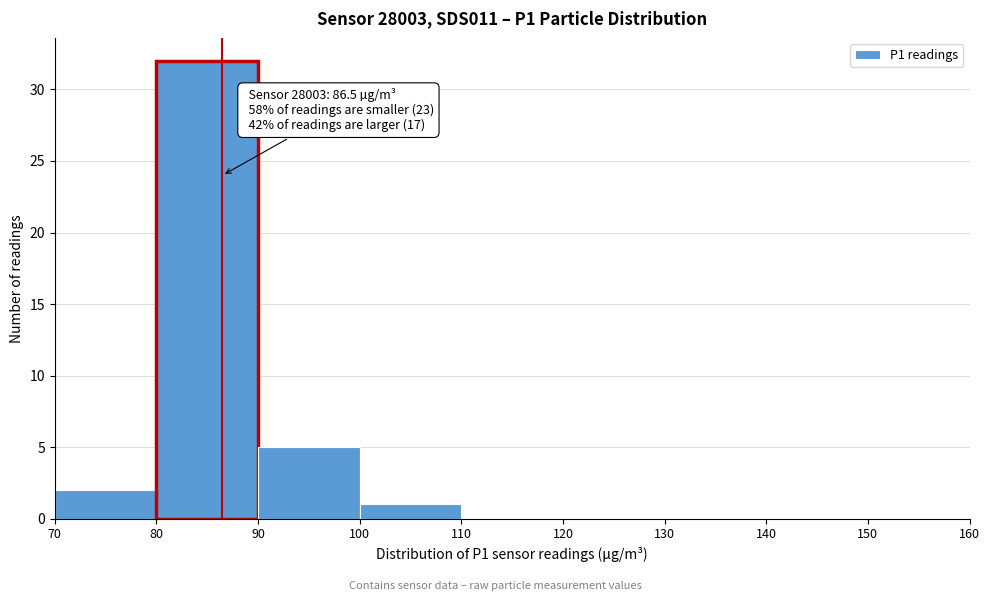

Over which range of the x-axis is the bar tallest?

80 to 90